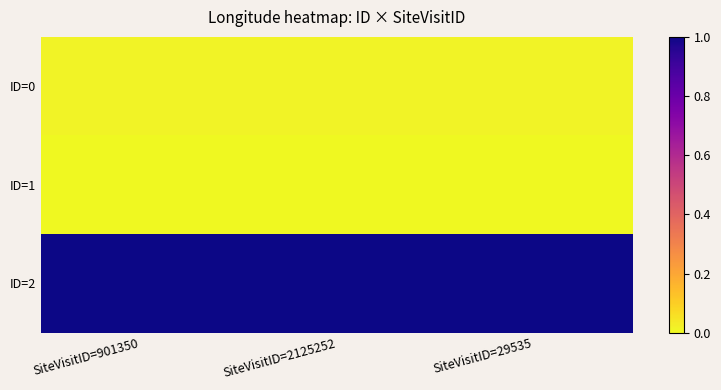

Rank the series by their maximum value, from lowest to highest.

ID=1, ID=0, ID=2